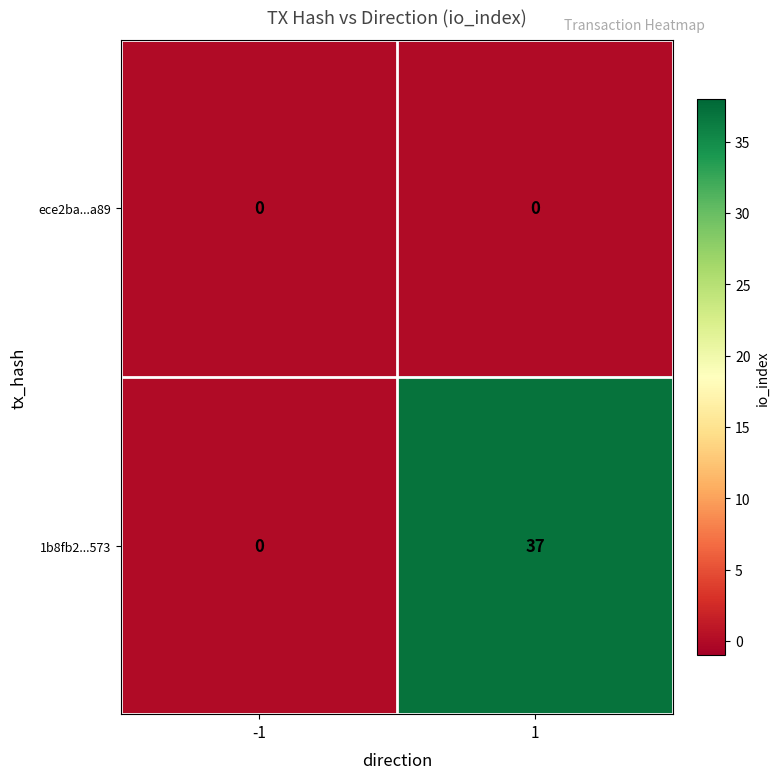

Reading right to left, transcribe all the data shown in this chart.

ece2ba...a89: 0	0
1b8fb2...573: 37	0